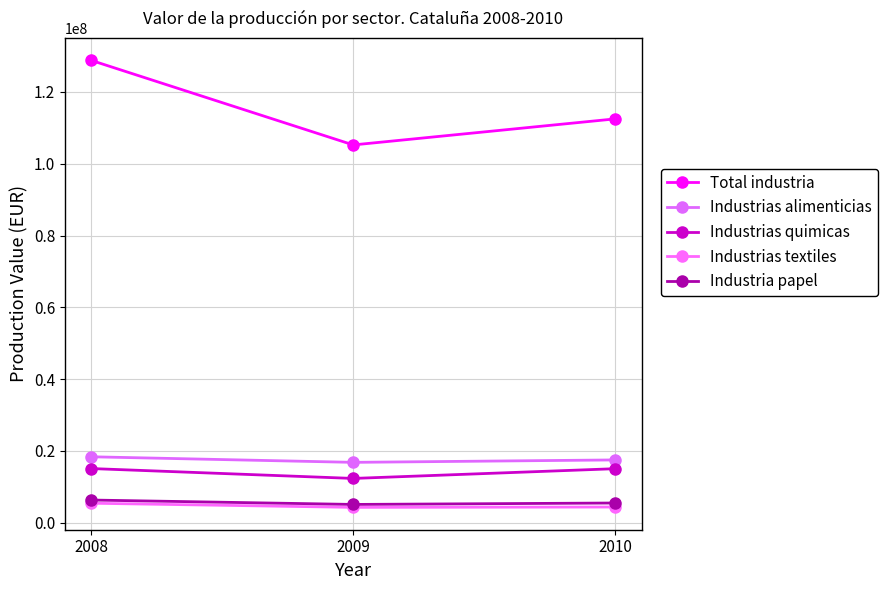

Count the number of data series in this chart.

5